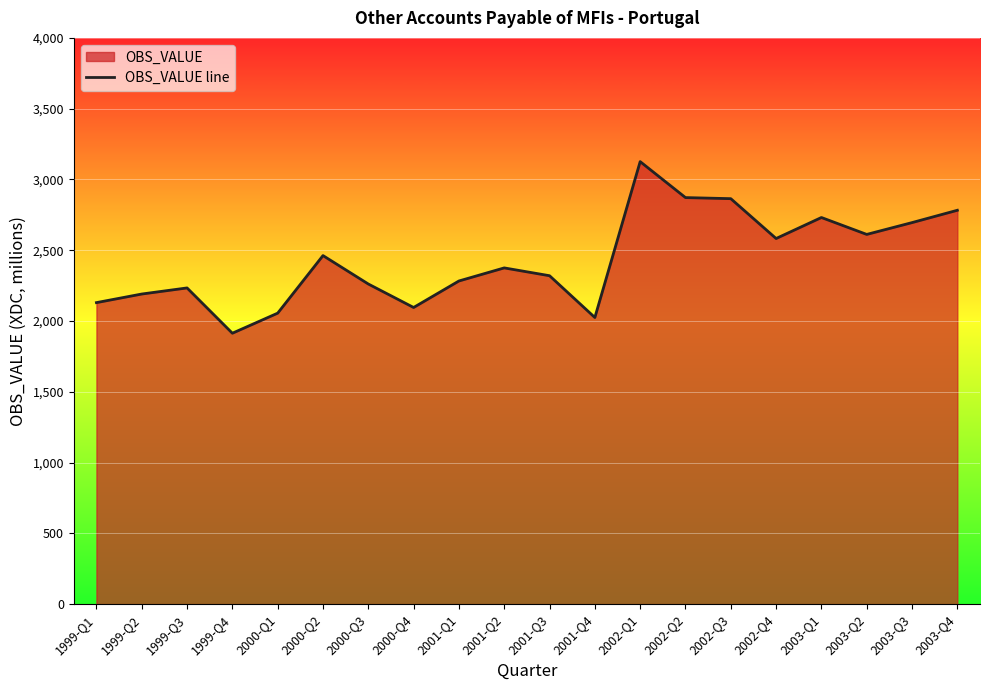

What is the difference between the maximum and second lowest values?

1101.1